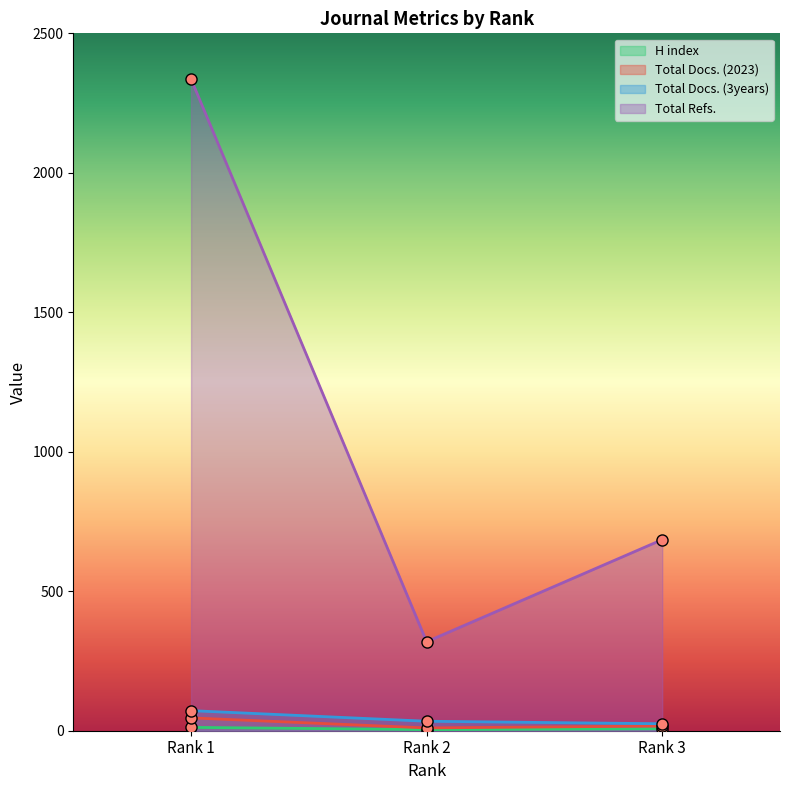

Rank the categories by Total Docs. (3years) value from highest to lowest.

Rank 1, Rank 2, Rank 3